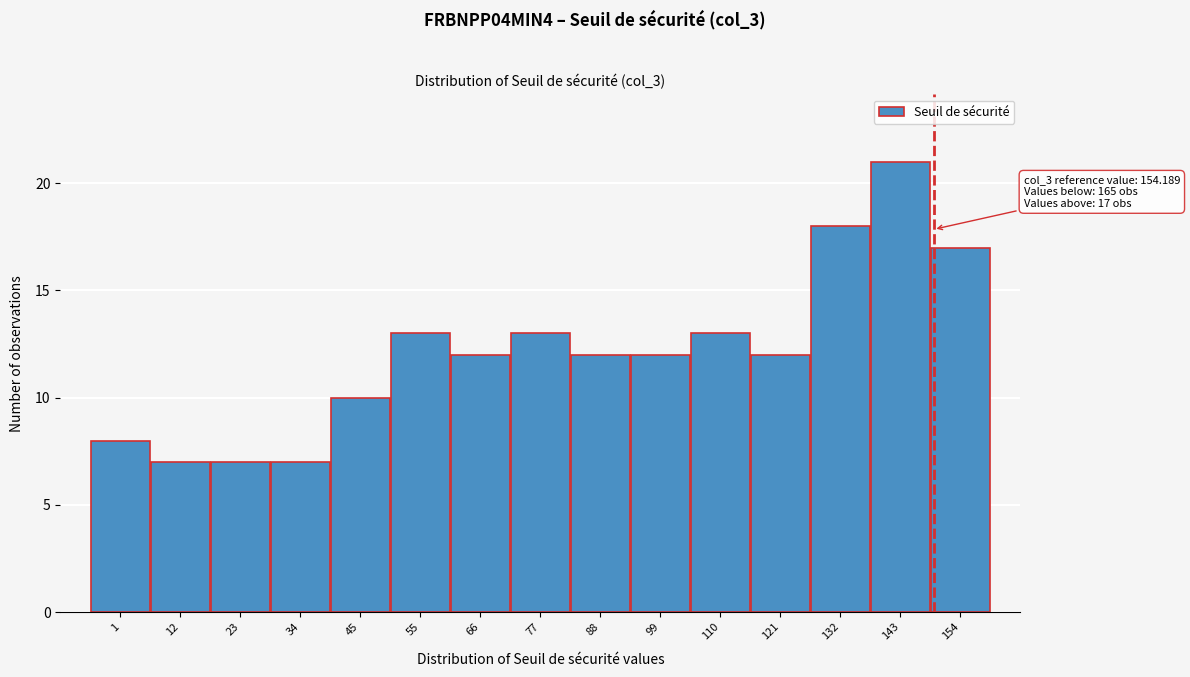

Reading left to right, extract all data points from this chart.

8	7	7	7	10	13	12	13	12	12	13	12	18	21	17